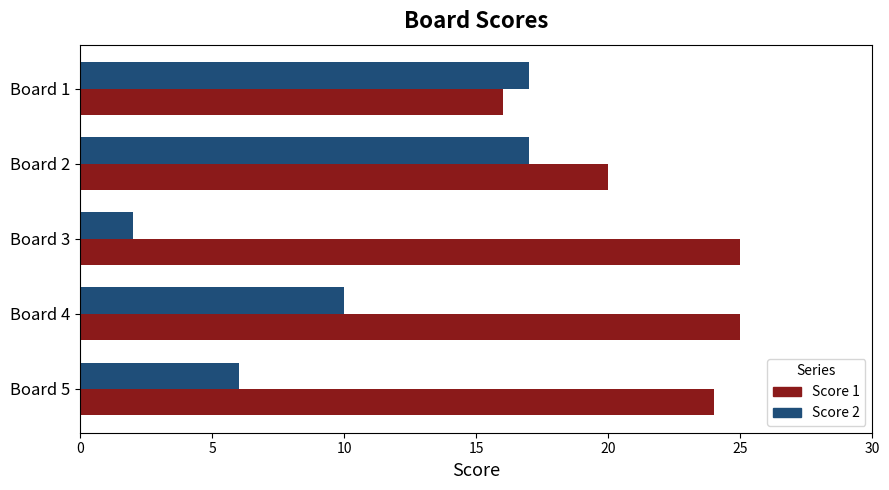

Is it true that Score 1 equals 12 at Board 2?

False